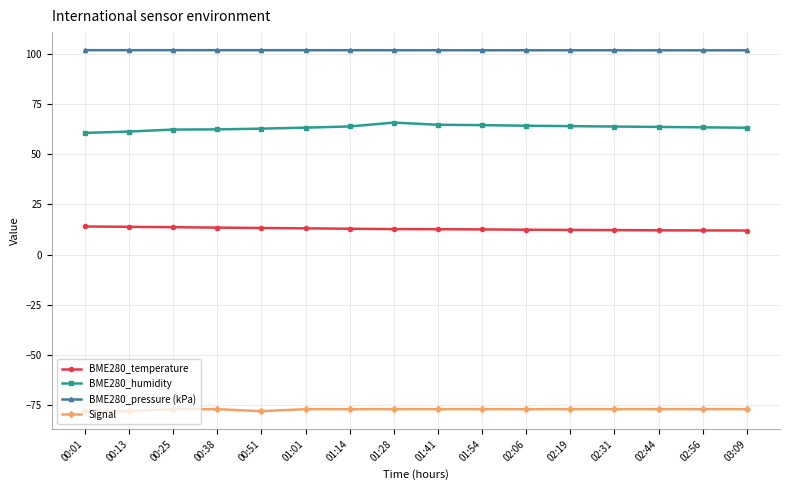

The BME280_temperature series shows 4.3 at 01:28. True or false?

False